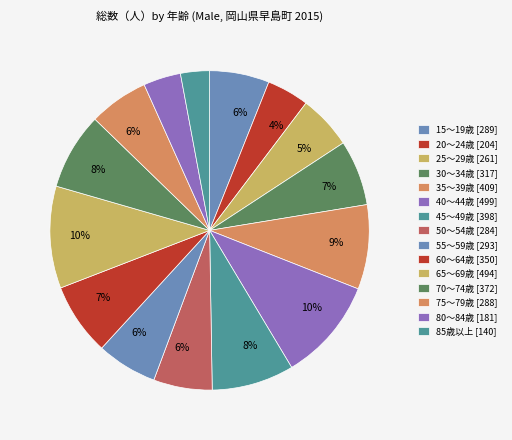

How many segments does this pie chart have?

15